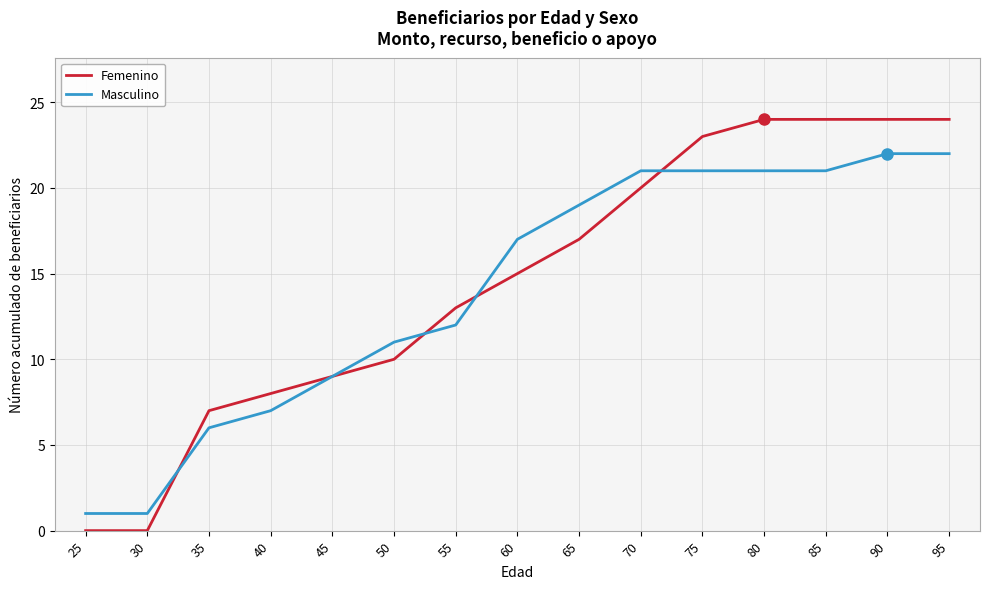

Reading left to right, extract all data points from this chart.

Femenino: 25=0	30=0	35=7	40=8	45=9	50=10	55=13	60=15	65=17	70=20	75=23	80=24	85=24	90=24	95=24
Masculino: 25=1	30=1	35=6	40=7	45=9	50=11	55=12	60=17	65=19	70=21	75=21	80=21	85=21	90=22	95=22